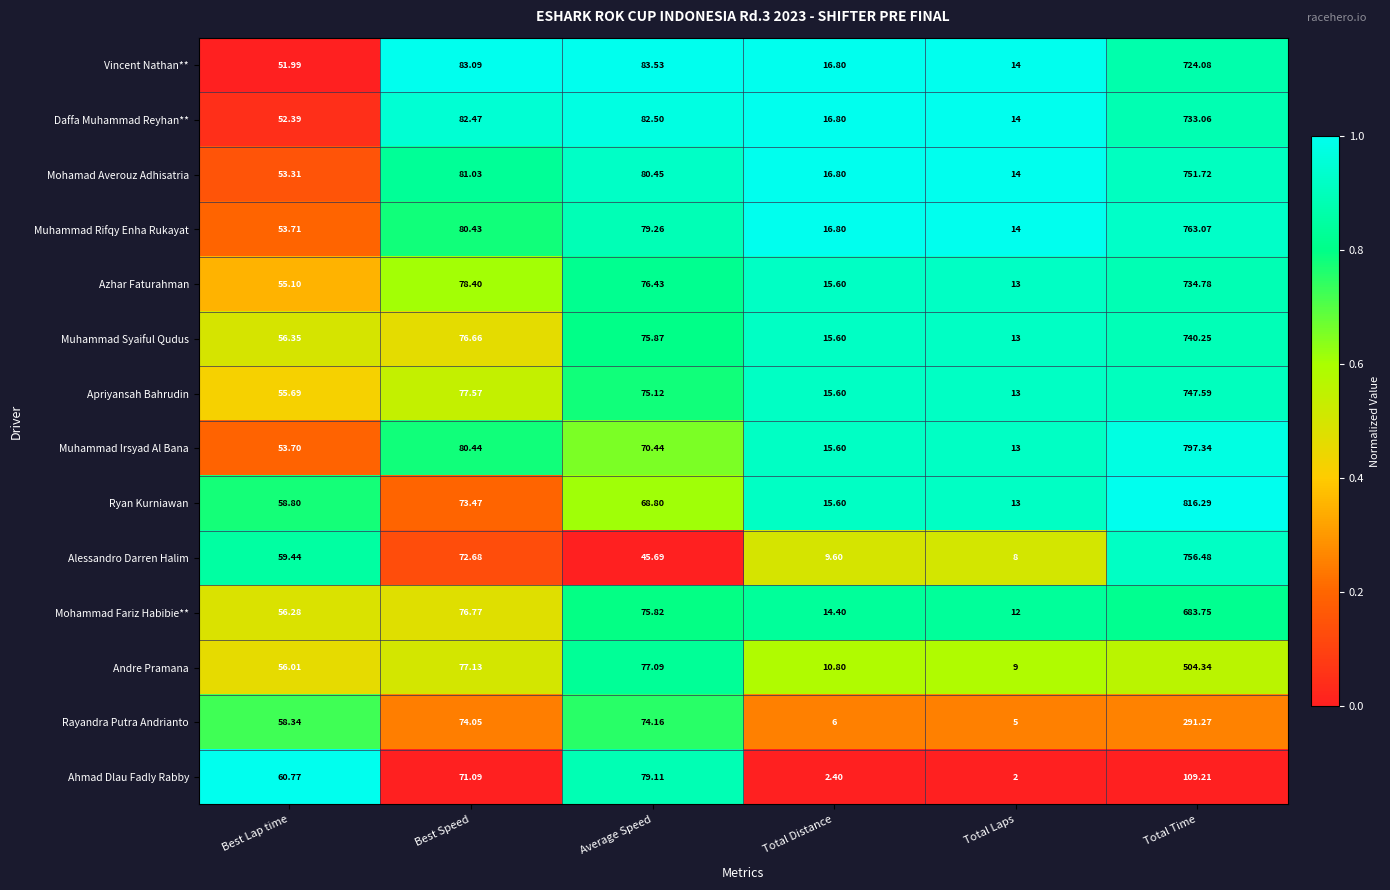

Which label corresponds to the smallest value in the chart?

Total Laps